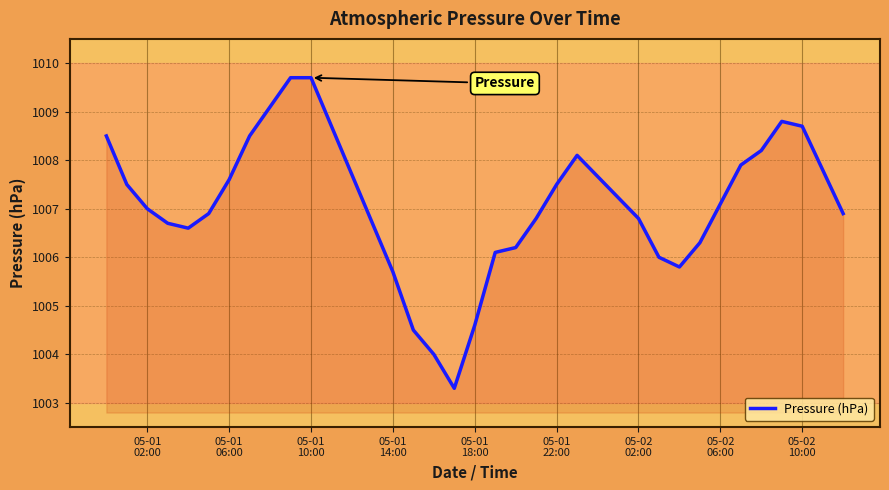

What is the greatest value displayed?

1009.7